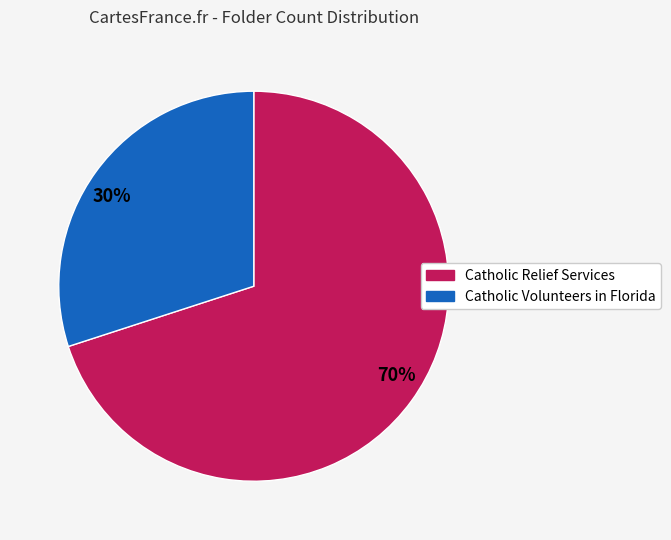

Approximately how many times larger is the value at 30% compared to 70%?

0.4